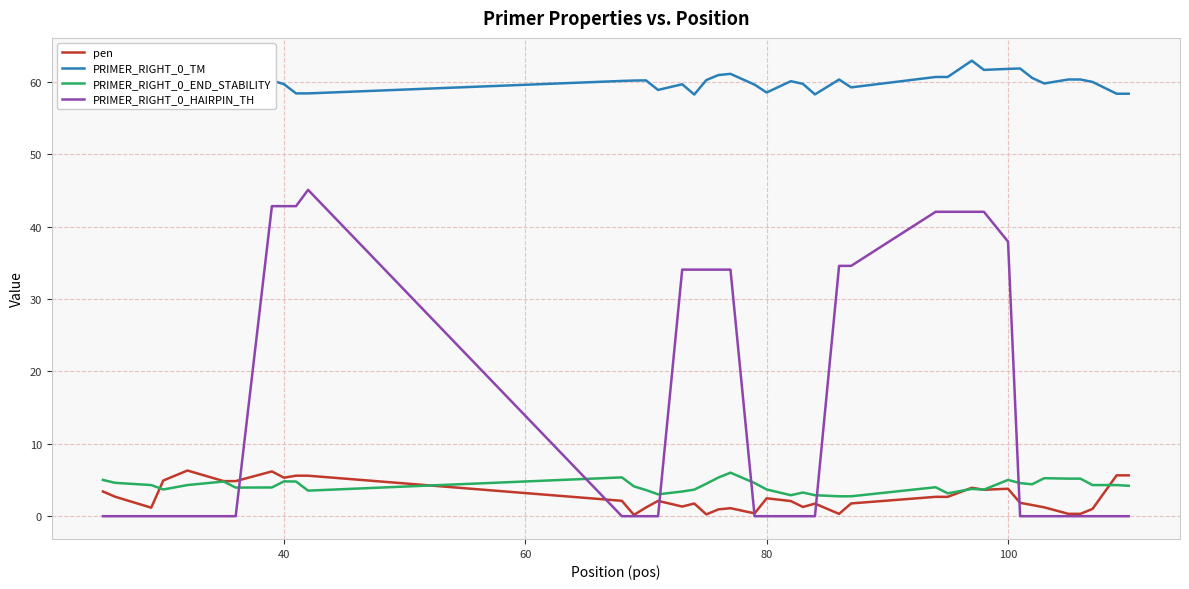

Reading left to right, extract all data points from this chart.

pen: 3.4	2.7	1.2	4.9	6.3	4.8	4.8	6.2	5.3	5.6	5.6	2.1	0.2	1.2	2.1	1.3	1.8	0.2	0.9	1.1	0.4	2.5	2.1	1.3	1.7	0.3	1.8	2.7	2.7	3.9	3.7	3.8	1.8	1.5	1.2	0.3	0.3	1.0	5.6	5.6
PRIMER_RIGHT_0_TM: 61.4	60.7	58.8	57.1	57.7	59.2	59.2	60.2	59.7	58.4	58.4	60.1	60.2	60.2	58.9	59.7	58.2	60.2	60.9	61.1	59.6	58.5	60.1	59.7	58.3	60.3	59.2	60.7	60.7	62.9	61.7	61.8	61.8	60.5	59.8	60.3	60.3	60.0	58.4	58.4
PRIMER_RIGHT_0_END_STABILITY: 5.0	4.6	4.3	3.7	4.3	4.8	4.0	4.0	4.8	4.8	3.5	5.4	4.1	3.6	3.0	3.4	3.7	4.5	5.3	6.0	4.6	3.7	2.9	3.3	2.9	2.8	2.8	4.0	3.2	3.8	3.7	5.0	4.6	4.4	5.2	5.2	5.2	4.3	4.3	4.2
PRIMER_RIGHT_0_HAIRPIN_TH: 0.0	0.0	0.0	0.0	0.0	0.0	0.0	42.8	42.8	42.8	45.1	0.0	0.0	0.0	0.0	34.1	34.1	34.1	34.1	34.1	0.0	0.0	0.0	0.0	0.0	34.6	34.6	42.0	42.0	42.0	42.0	37.9	0.0	0.0	0.0	0.0	0.0	0.0	0.0	0.0